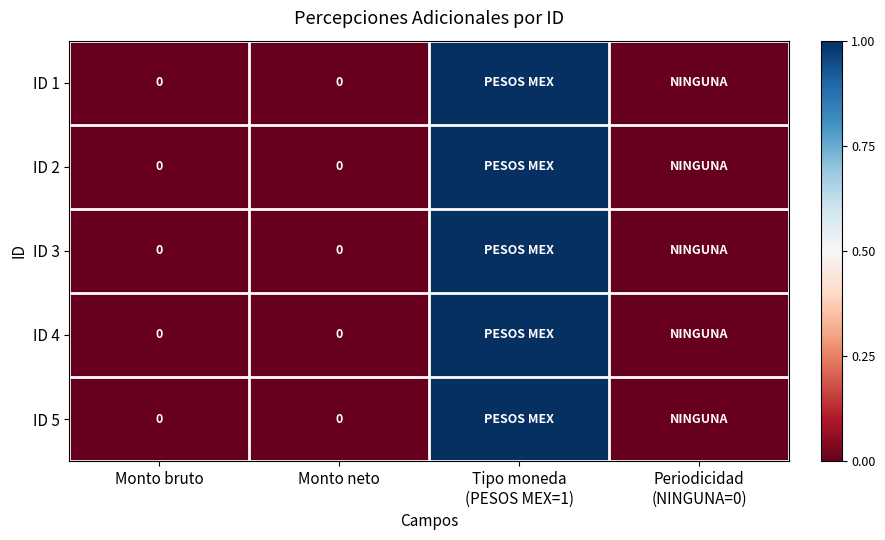

List the labels in order of ID 2 value, smallest first.

Monto bruto, Monto neto, Periodicidad (NINGUNA=0), Tipo moneda (PESOS MEX=1)